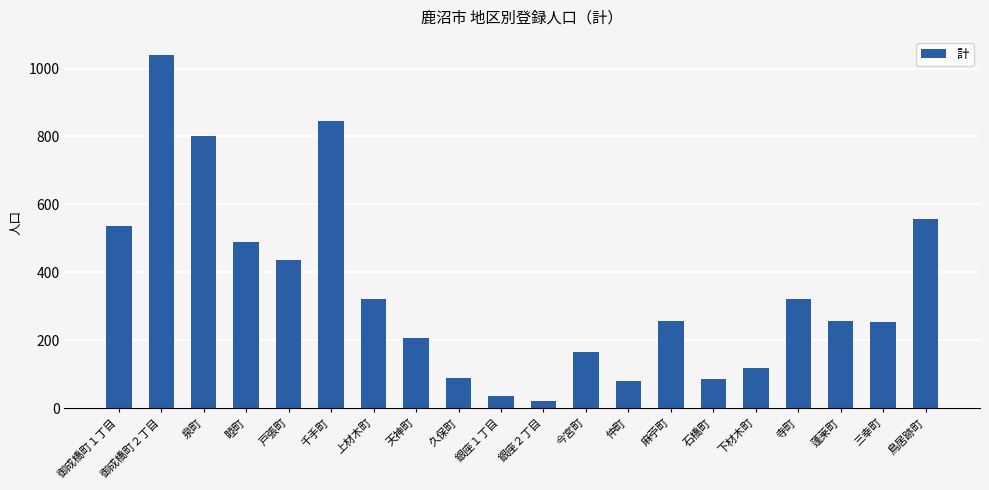

What is the smallest value displayed?

22